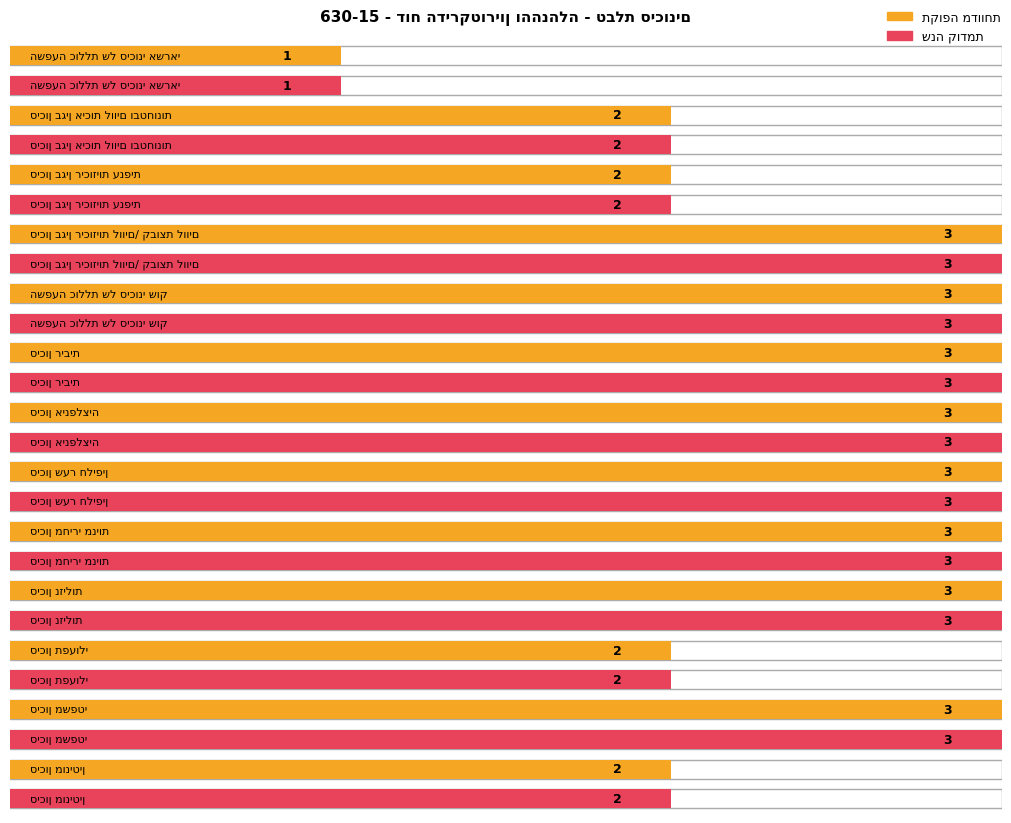

Which label corresponds to the smallest value in the chart?

השפעה כוללת של סיכוני אשראי